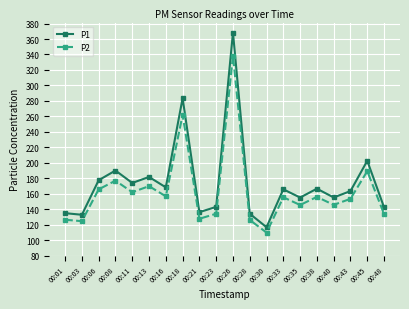

In P1, how many points are higher than both neighbors (excluding endpoints)?

7